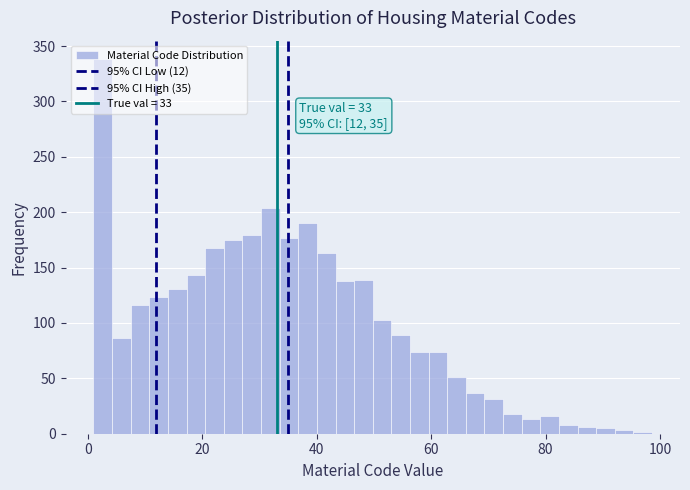

Read against the x-axis, roughly where is the centre of the tallest bar?

2